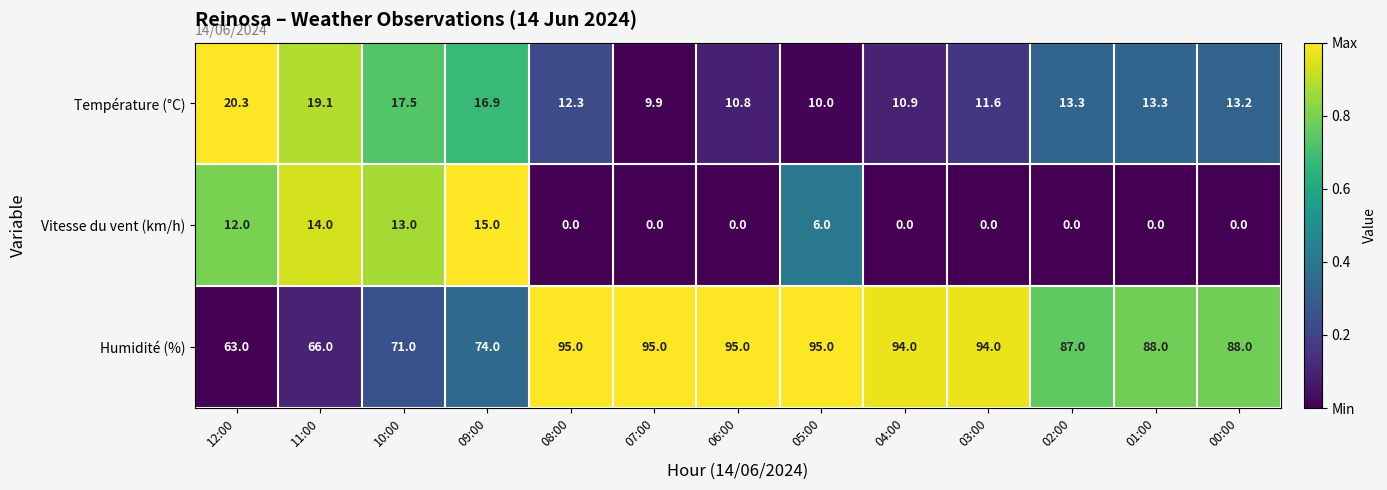

How many distinct data groups are displayed?

3